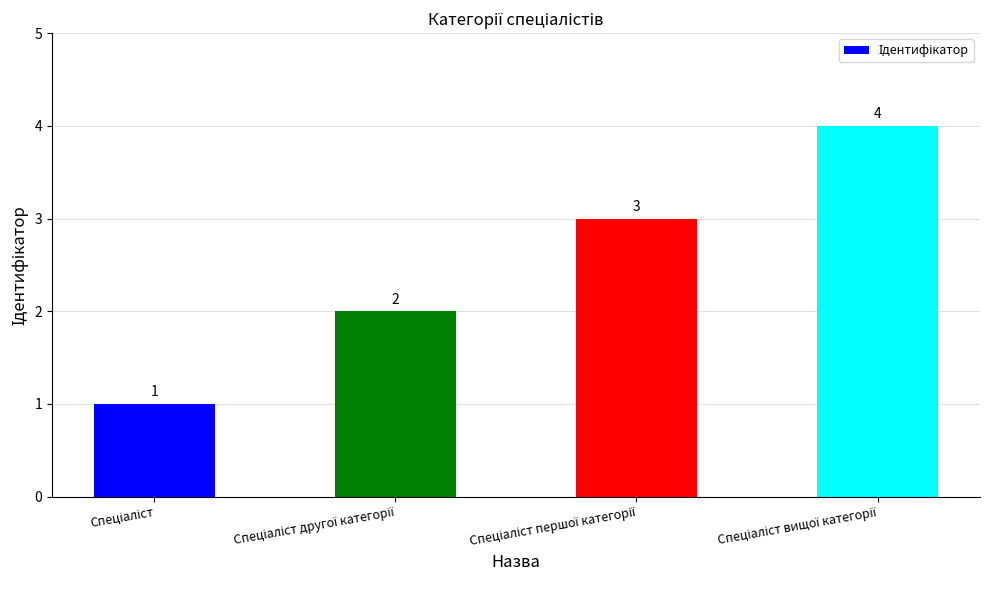

How many values are below 3?

2